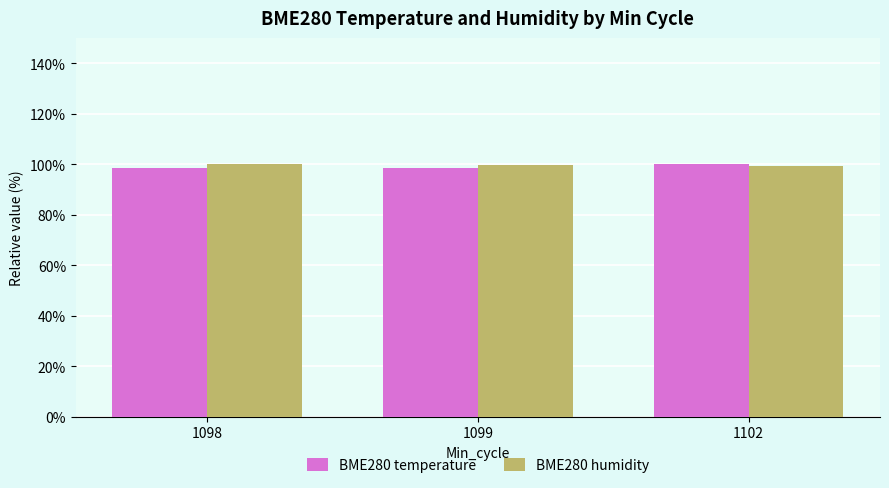

Count the number of categories in the chart.

3